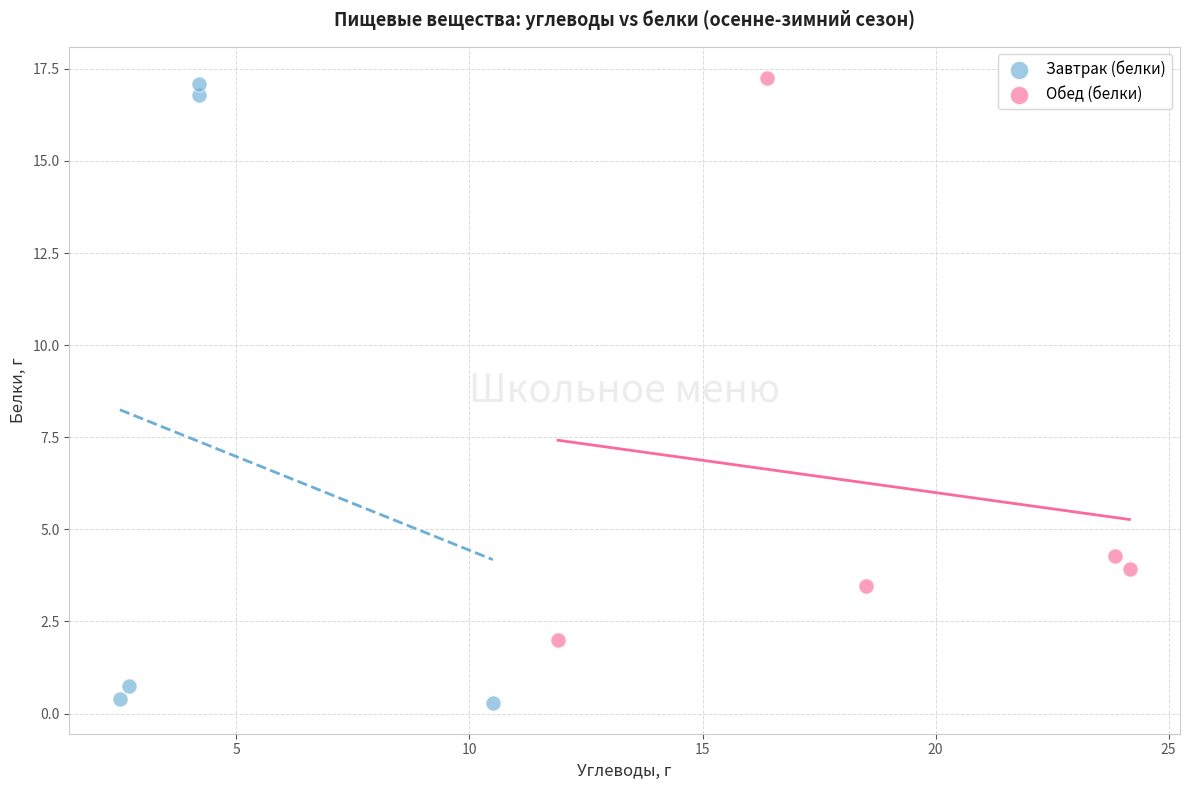

Which series reaches the minimum Y coordinate?

Завтрак (белки)